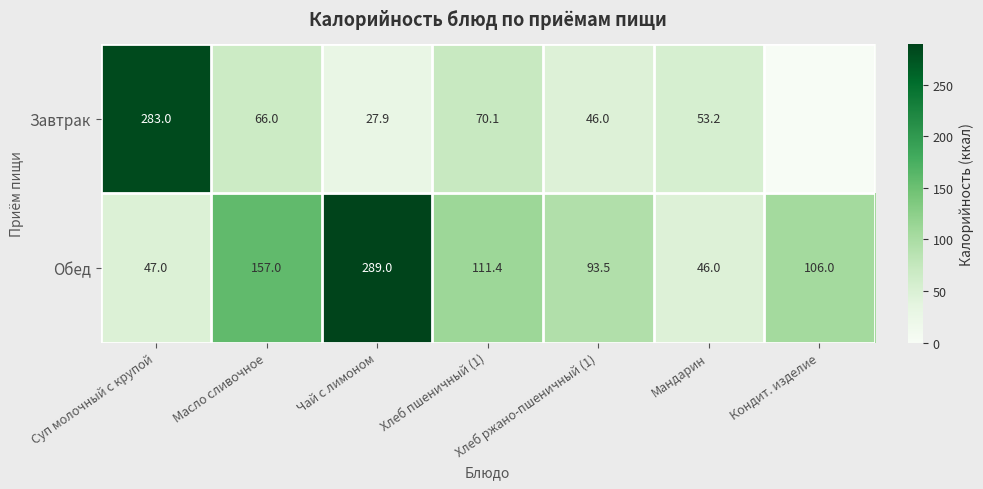

Rank the categories by Обед value from lowest to highest.

Мандарин, Суп молочный с крупой, Хлеб ржано-пшеничный (1), Кондит. изделие, Хлеб пшеничный (1), Масло сливочное, Чай с лимоном